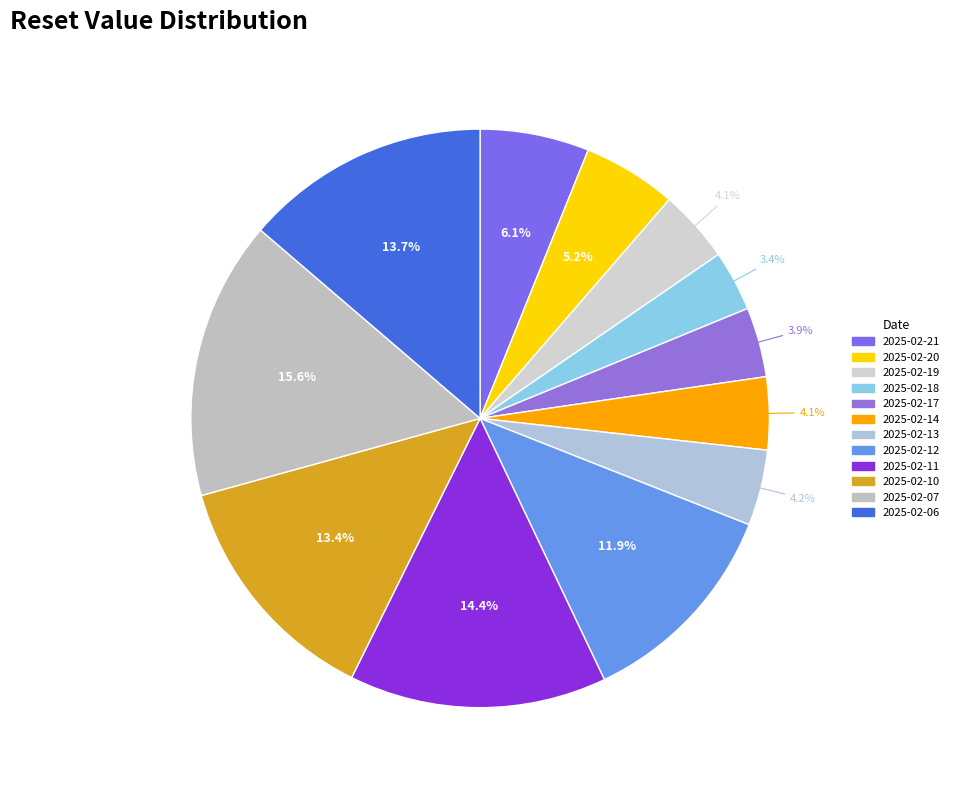

To the nearest percent, what percentage of the pie is 2025-02-12?

12%